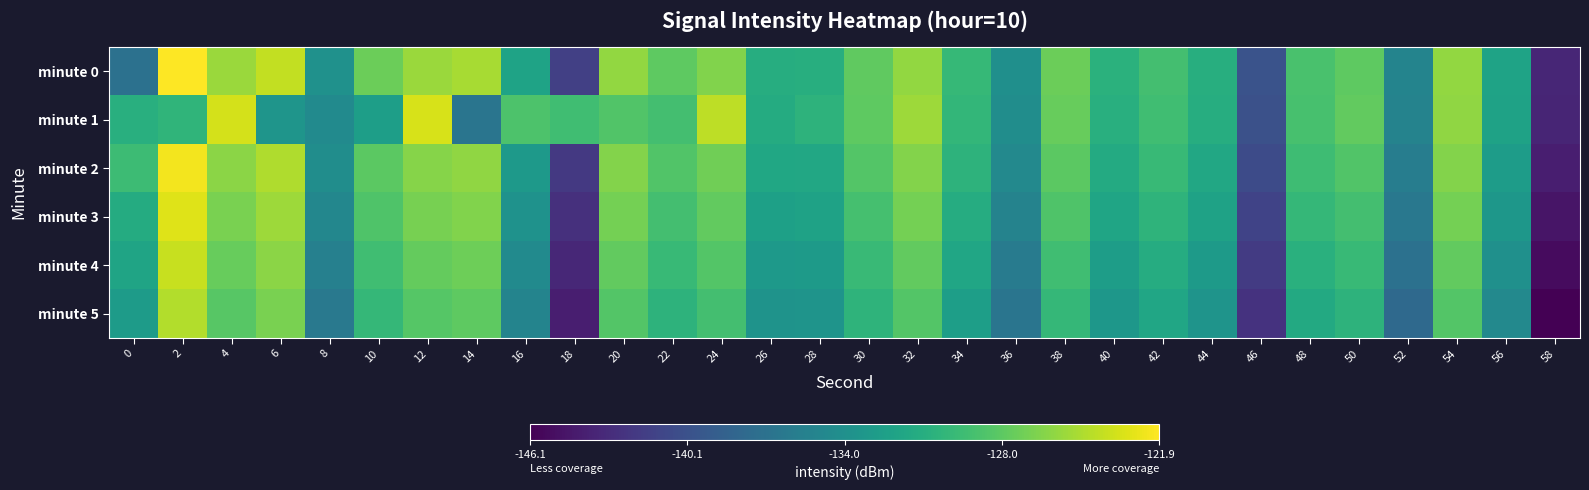

At 22, list the series in order from smallest to largest.

minute 5, minute 4, minute 1, minute 3, minute 2, minute 0